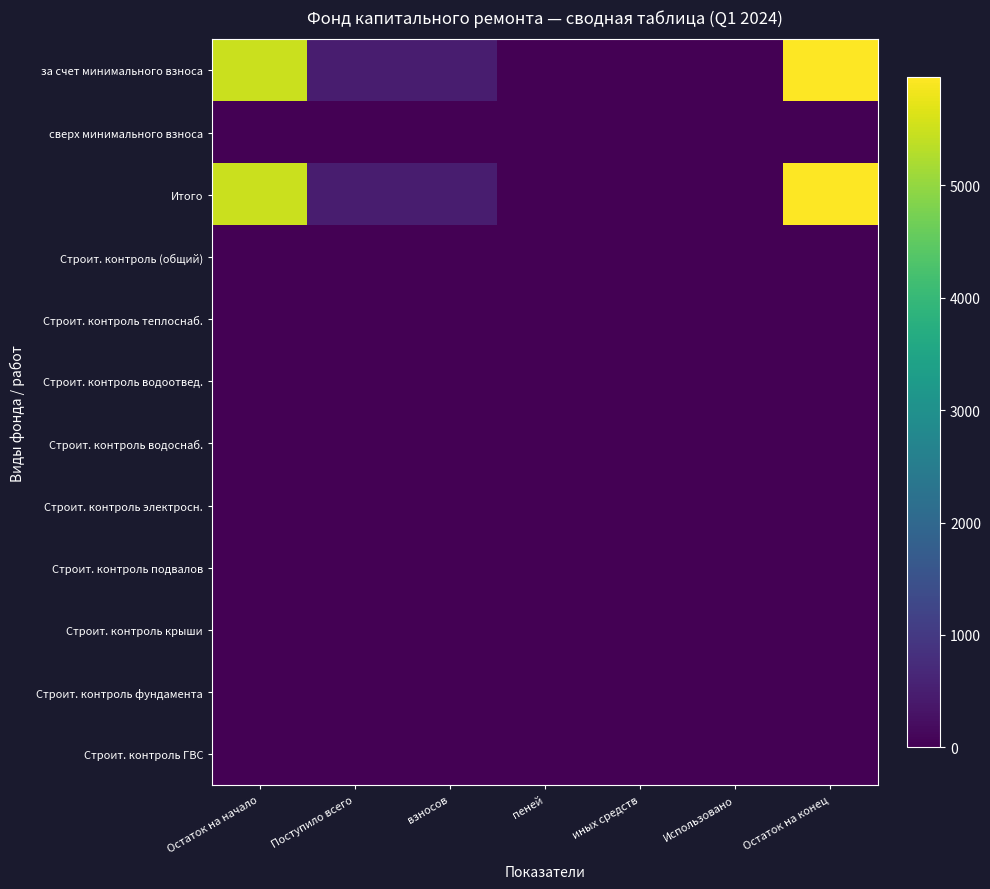

At which category is the sum across all series the highest?

Остаток на конец